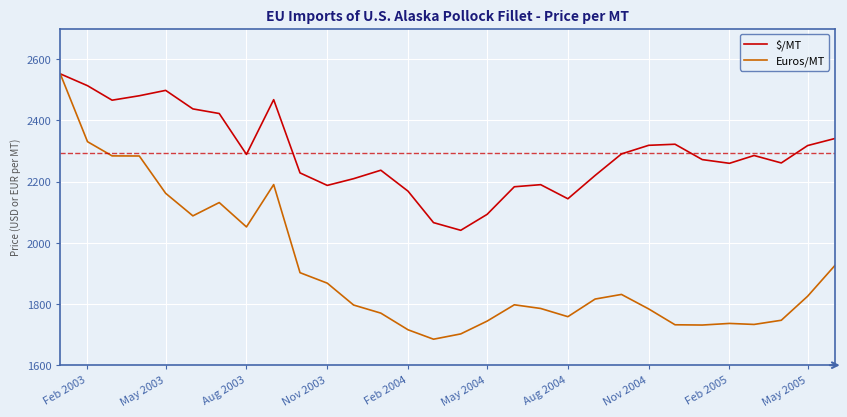

What is the greatest value displayed?

2552.0